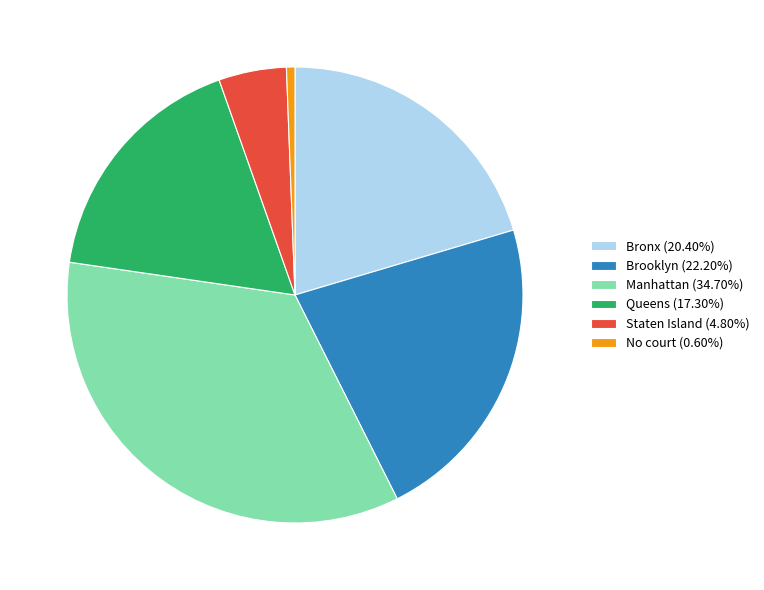

What is the largest slice in the pie chart?

Manhattan